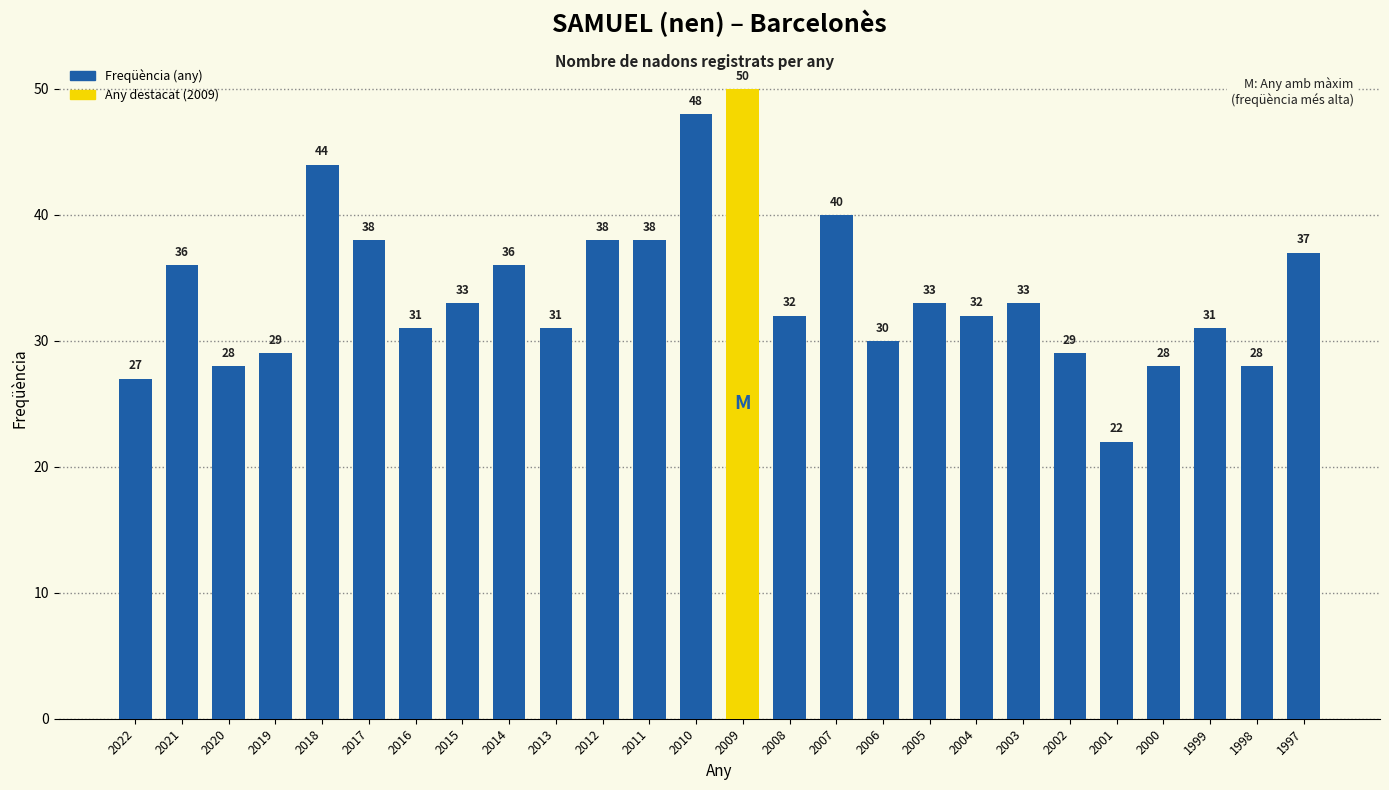

What is the change in value from 2009 to 2007?

-10